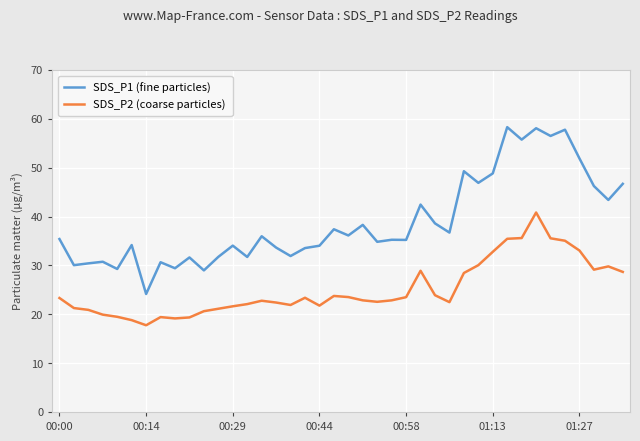

What is the maximum value for SDS_P2 (coarse particles)?

40.8